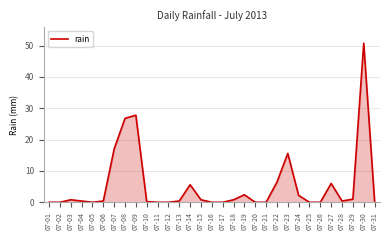

How many distinct data groups are displayed?

1